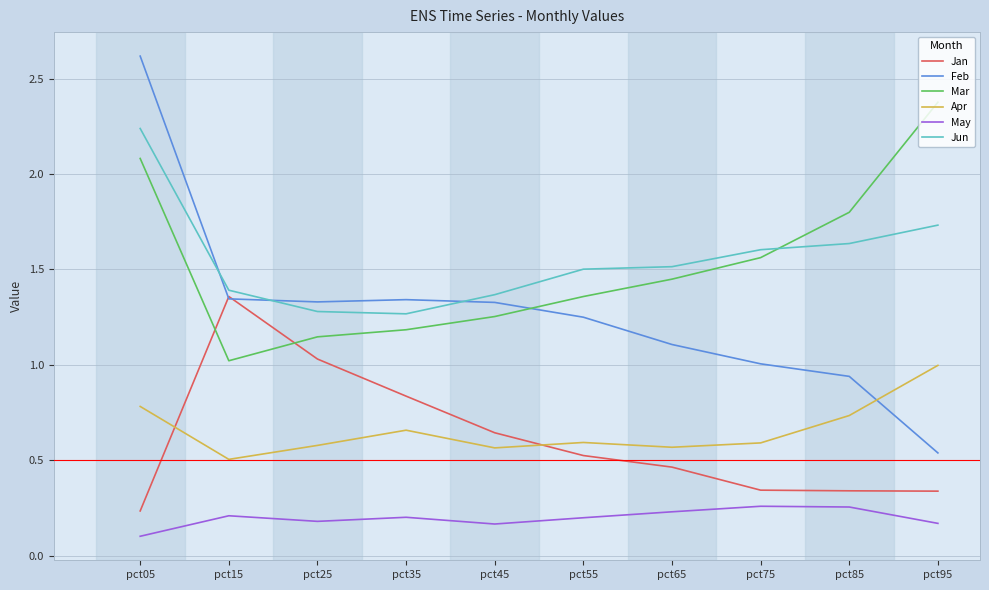

True or false: May and Feb cross at least once.

False